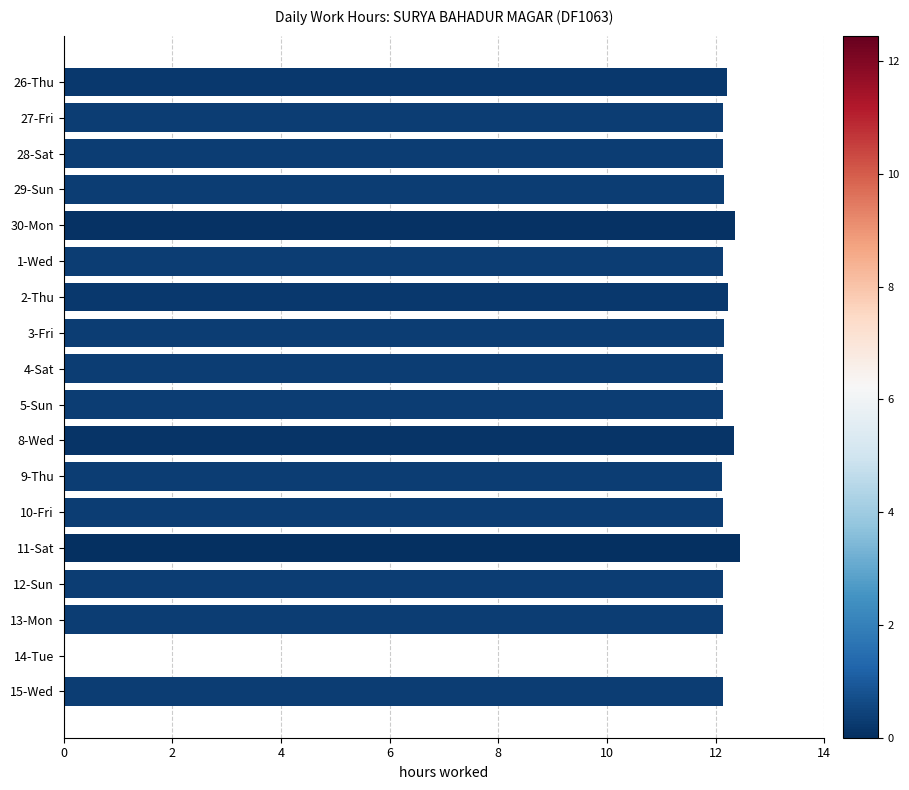

How many series are shown in this chart?

1